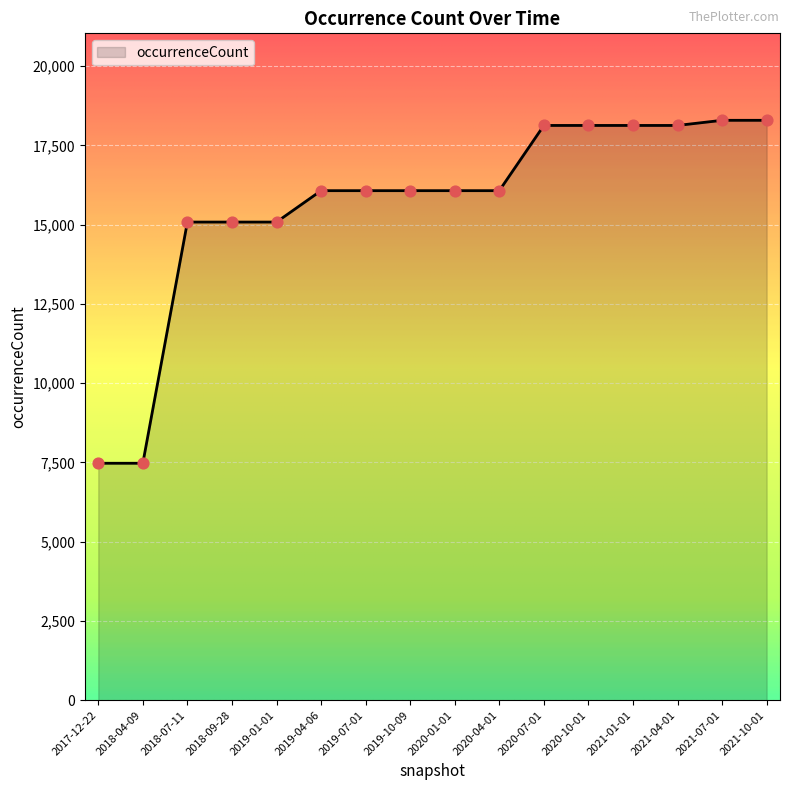

Which has a higher value, 2021-07-01 or 2019-10-09?

2021-07-01